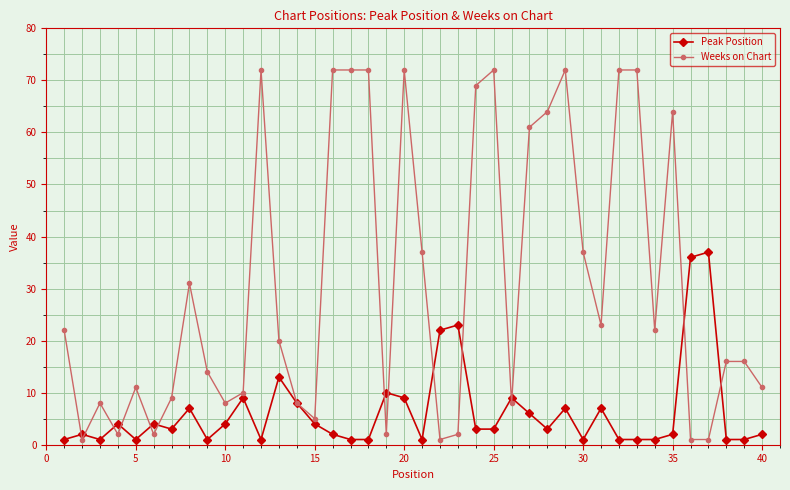

At how many categories does at least one series exceed 46?

13